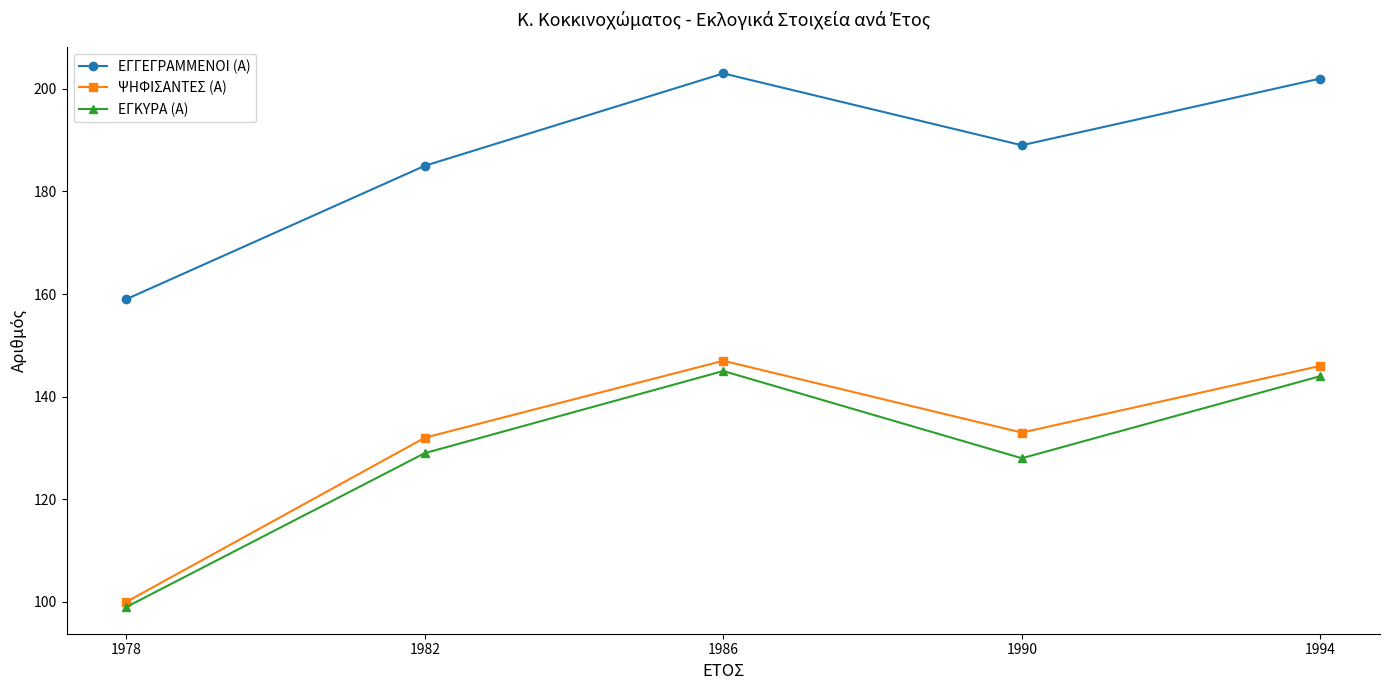

How many distinct data groups are displayed?

3